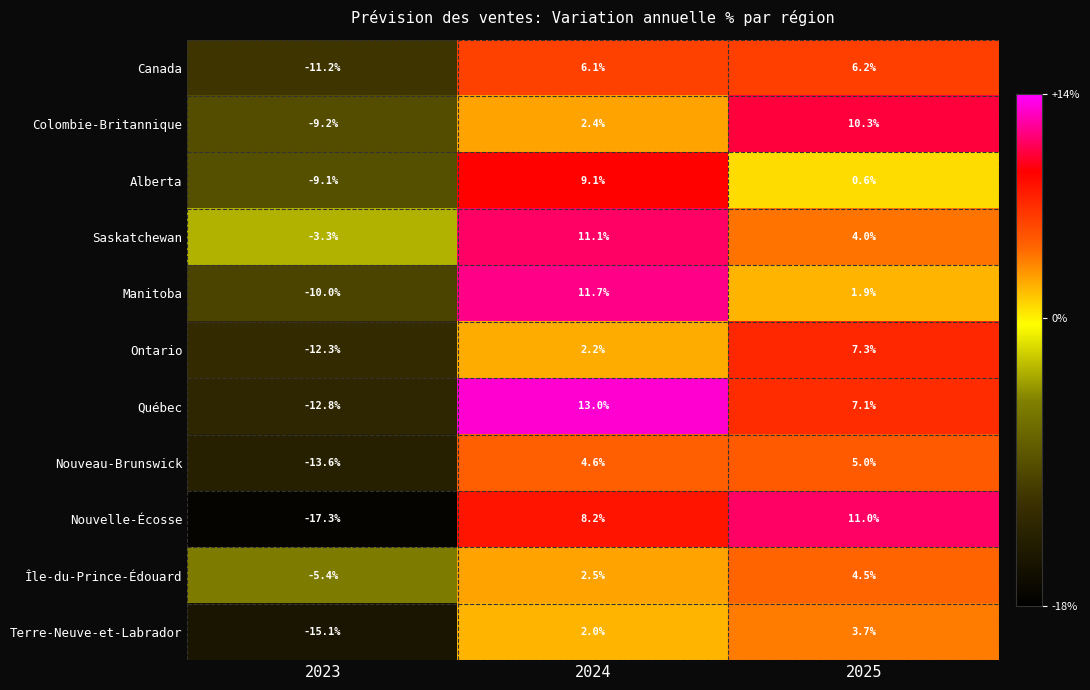

At which label is Alberta closest to 0?

2025